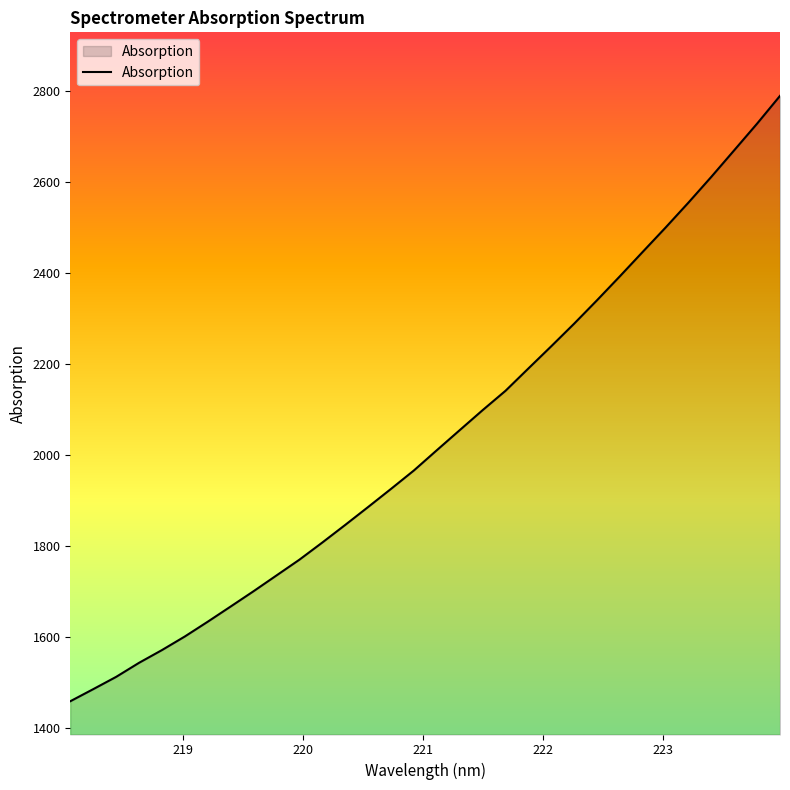

What is the maximum value shown in the chart?

2788.5